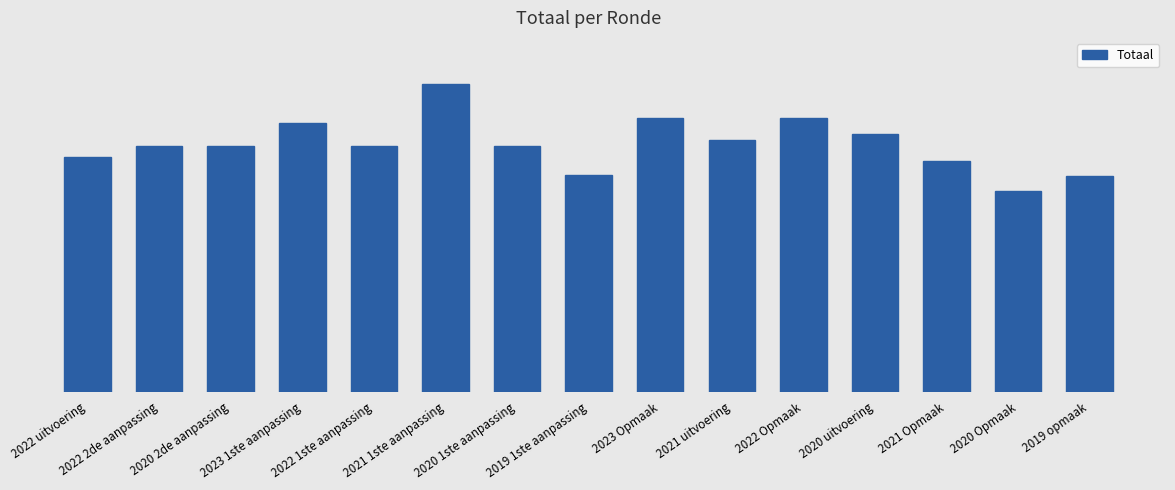

Are the bars horizontal?

No